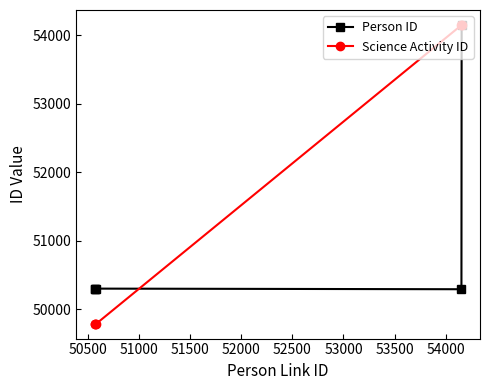

What is the smallest value displayed?

49788